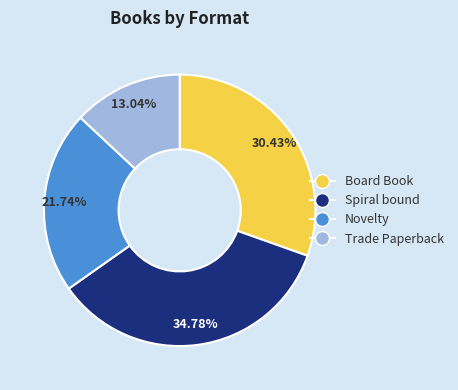

True or false: Board Book accounts for 30% of the total.

True